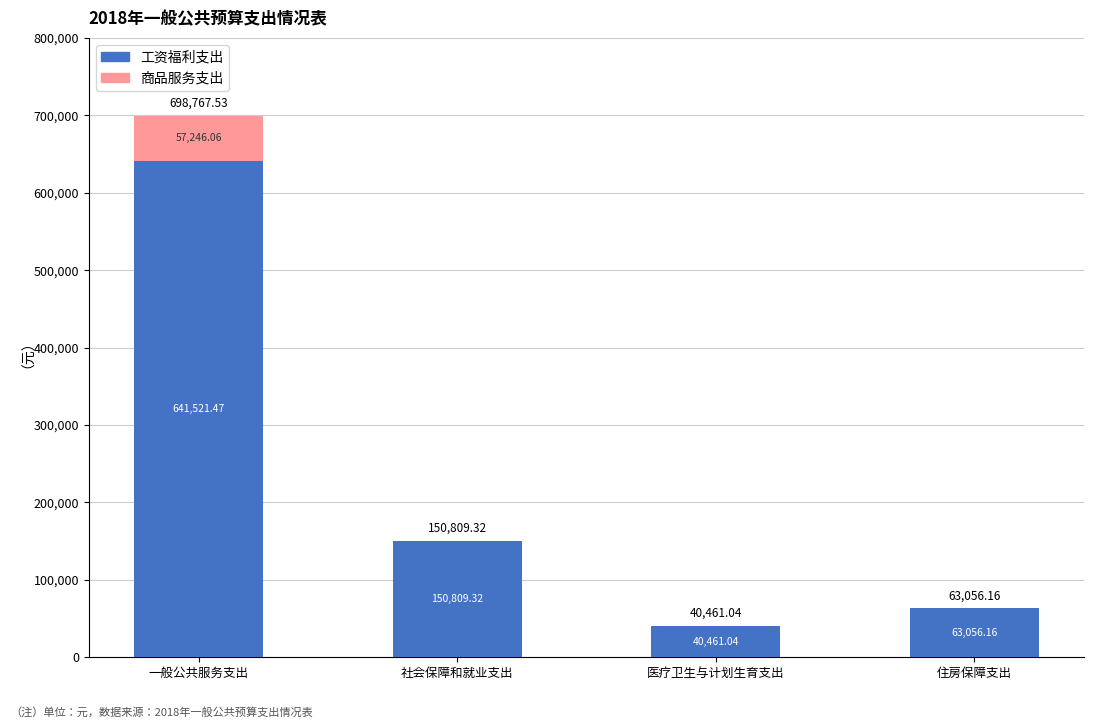

At which category is the sum across all series the highest?

一般公共服务支出